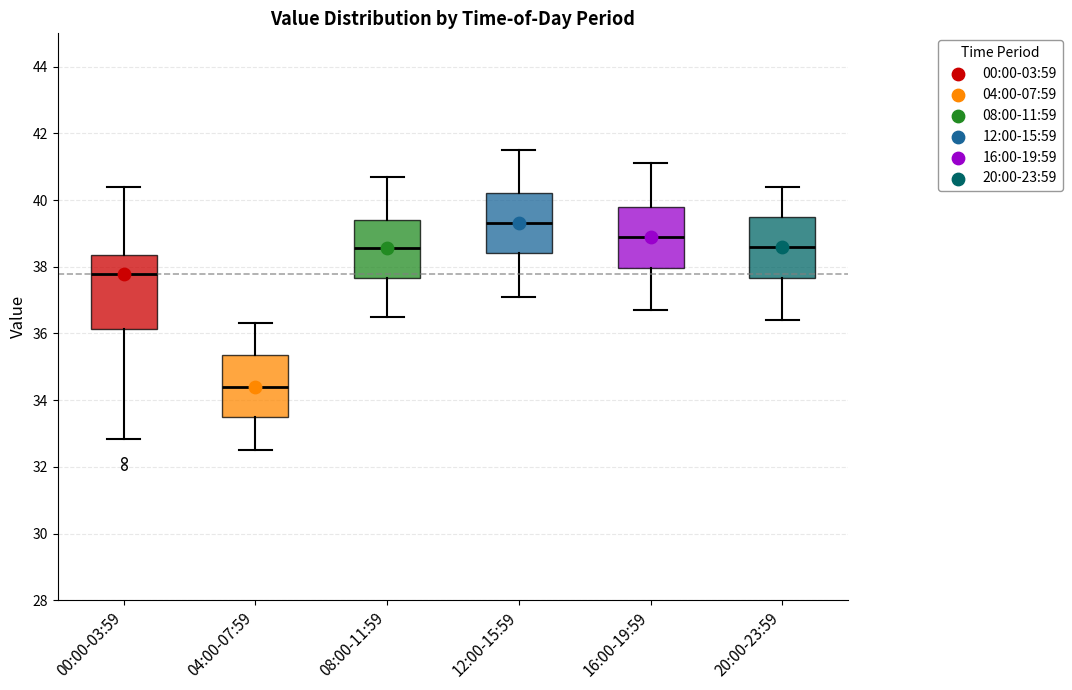

Reading left to right, read every box against the y-axis: the position of its median line, the range the box covers, and the ends of its whiskers. The values are not printed on the chart, so give them approximately, as read against the axis.

00:00-03:59: median 37.8, box 36.2 to 38.4, whiskers 32.8 to 40.4
04:00-07:59: median 34.4, box 33.6 to 35.4, whiskers 32.6 to 36.4
08:00-11:59: median 38.6, box 37.6 to 39.4, whiskers 36.6 to 40.8
12:00-15:59: median 39.4, box 38.4 to 40.2, whiskers 37.2 to 41.6
16:00-19:59: median 39.0, box 38.0 to 39.8, whiskers 36.8 to 41.2
20:00-23:59: median 38.6, box 37.6 to 39.6, whiskers 36.4 to 40.4